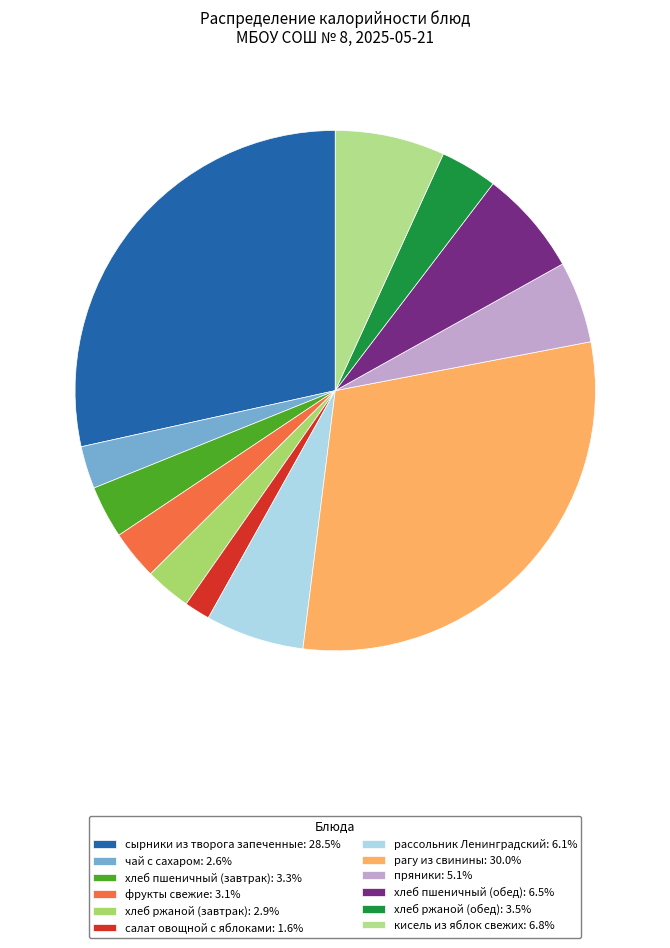

Is the sum of рагу из свинины and хлеб пшеничный (завтрак) greater than half?

No